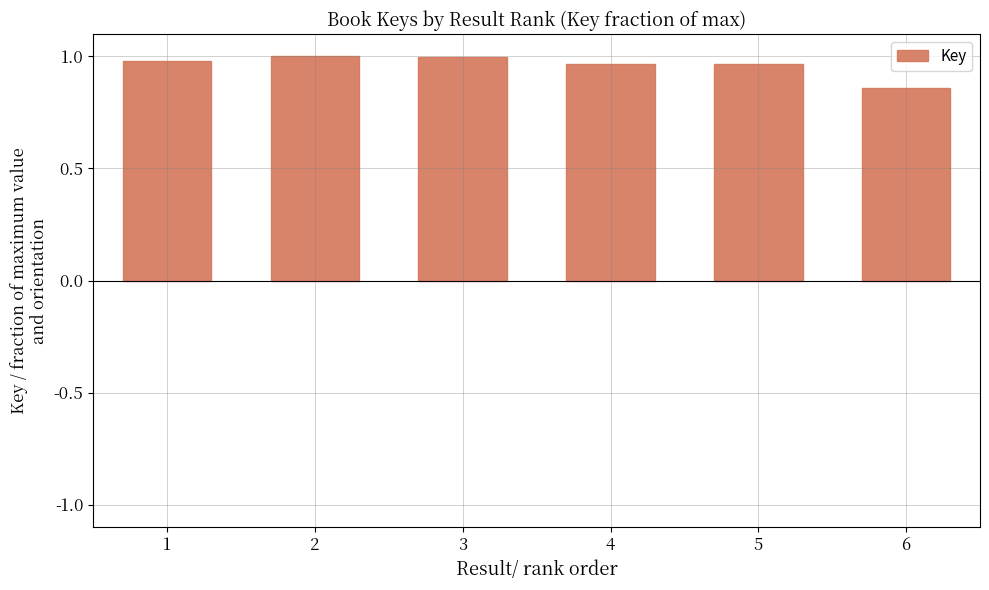

How many bars are there in total?

6